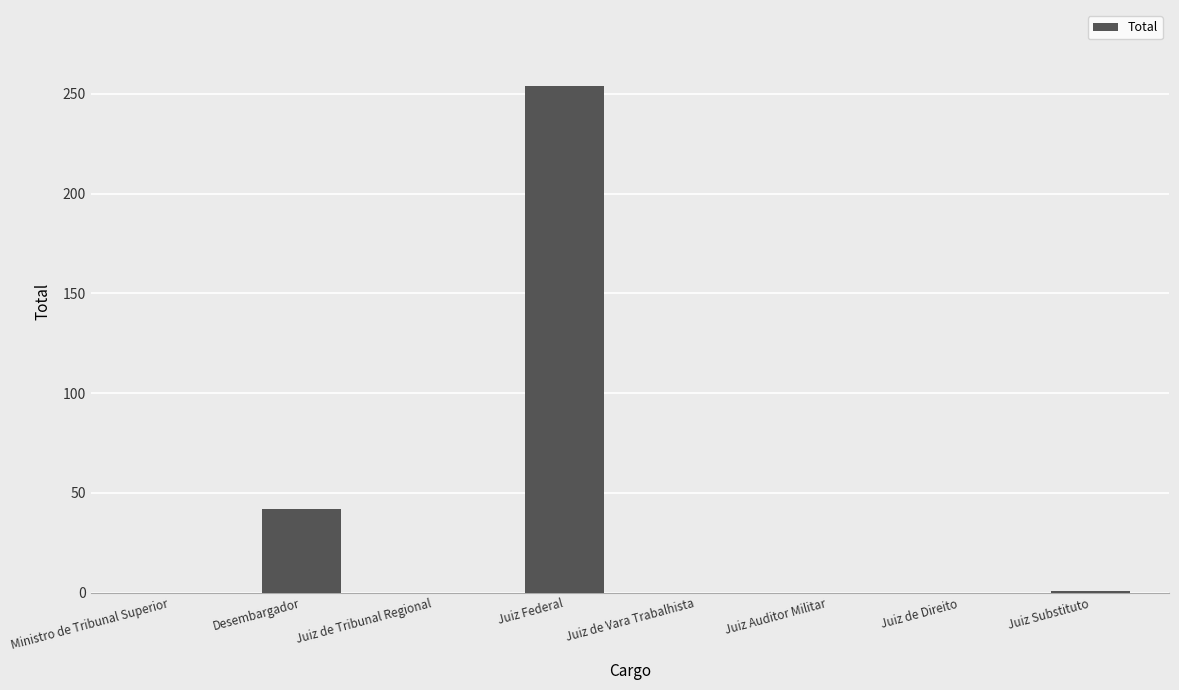

What is the sum of all values?

297